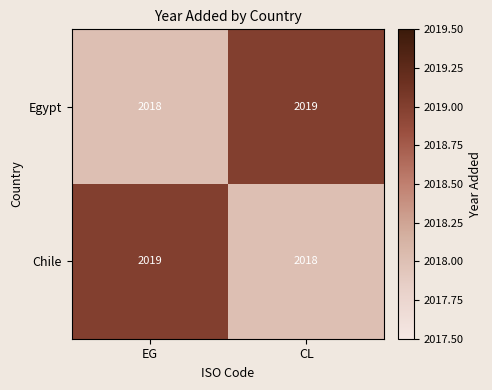

Rank the series at EG from lowest to highest value.

Egypt, Chile